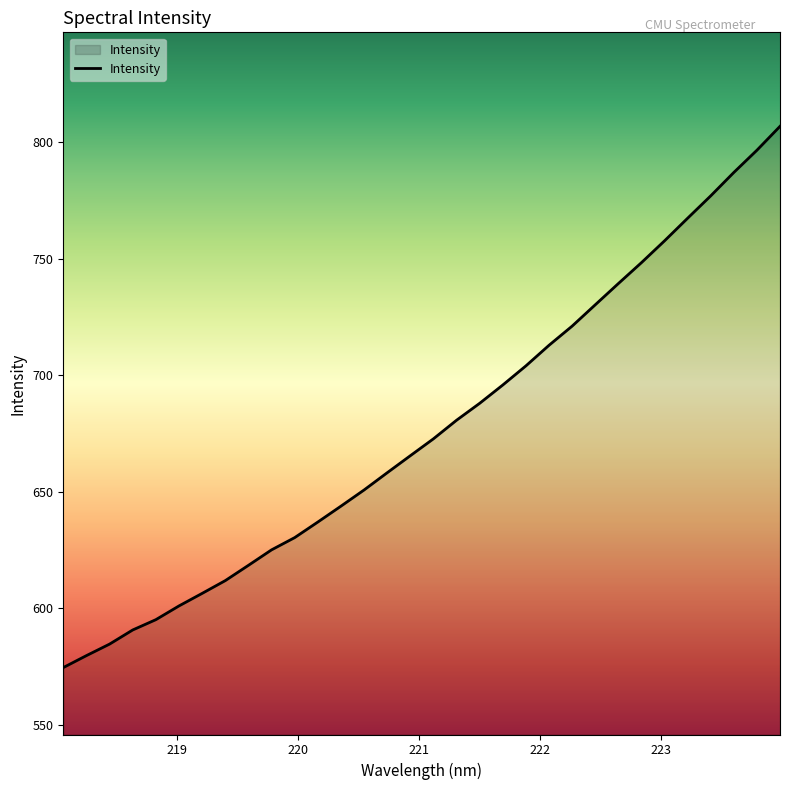

What is the difference between the maximum and minimum values?

232.3